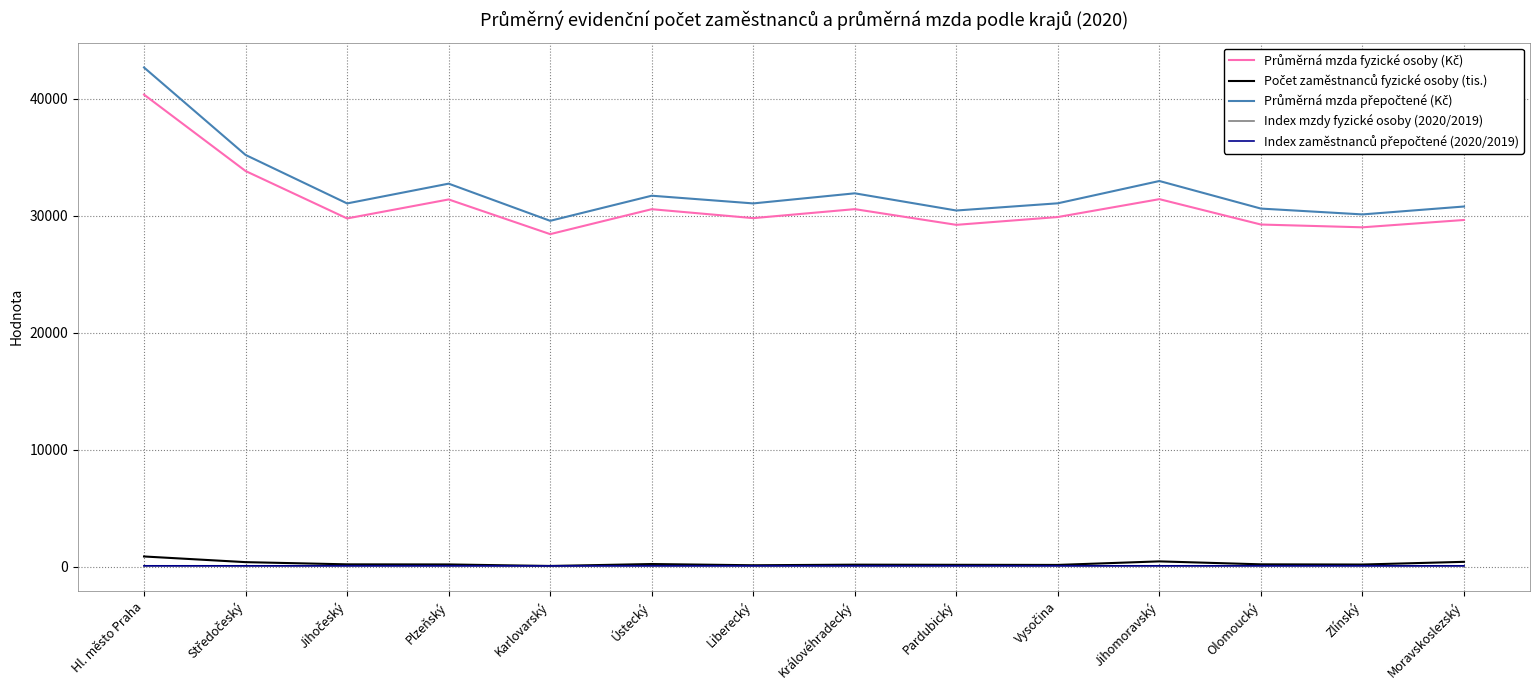

What is the maximum value shown in the chart?

42689.0